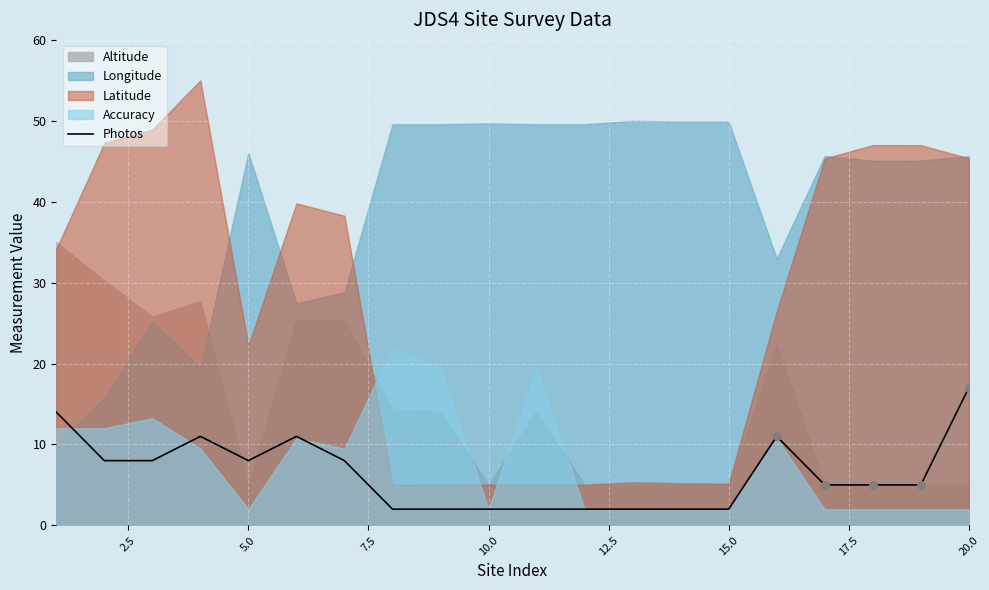

Approximately how many times larger is the value at 15.0 compared to 19?

0.5